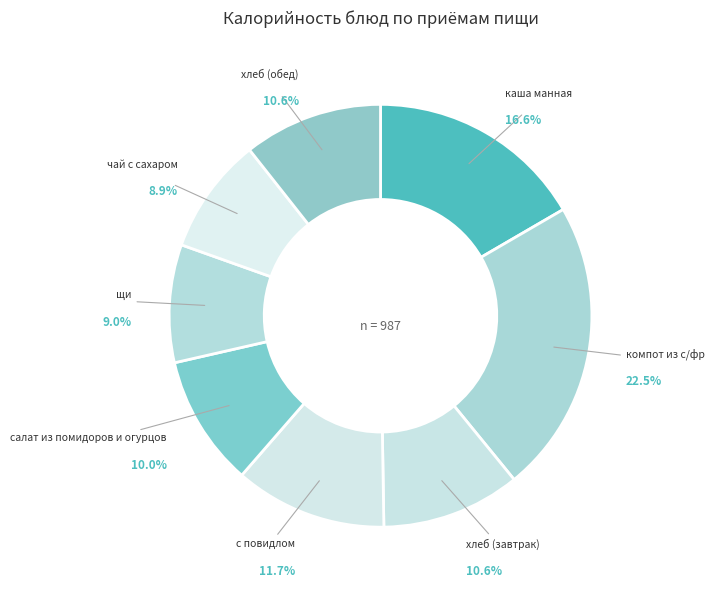

To the nearest percent, what is the combined percentage of каша манная and компот из с/фр?

39%